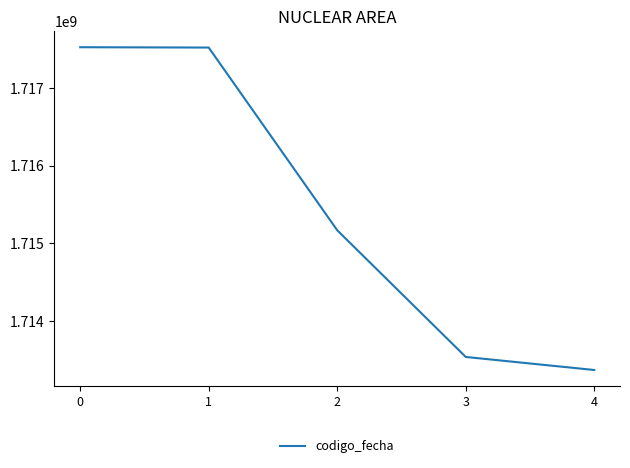

Is this an area chart (filled region under the line)?

No